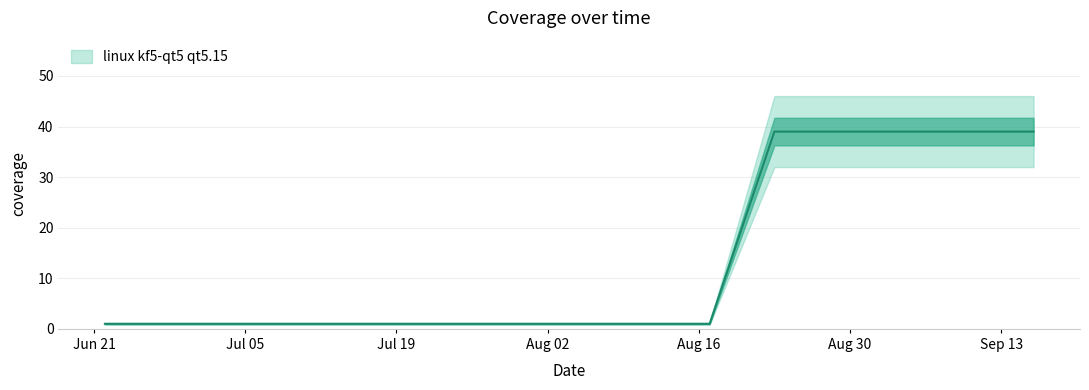

Count the values in the range 1 to 39.

32